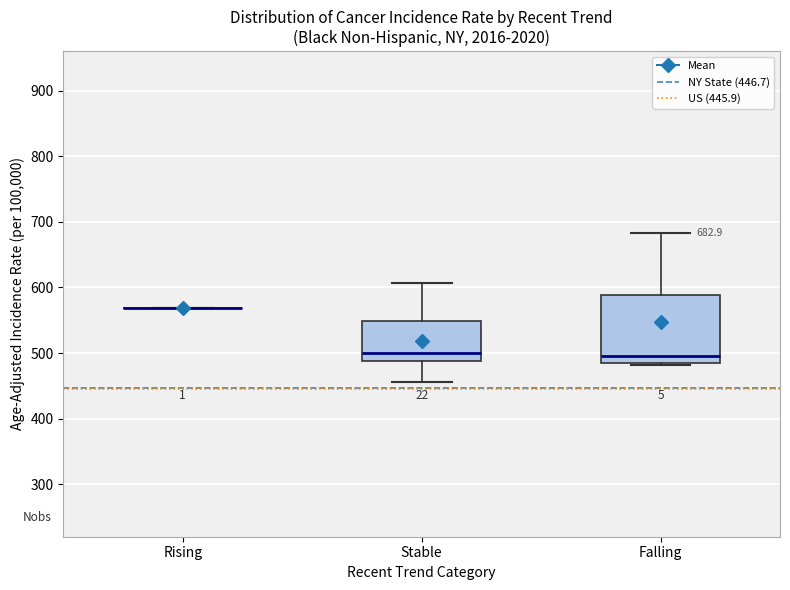

Which box is the tallest, from its lower edge to its upper edge?

Falling